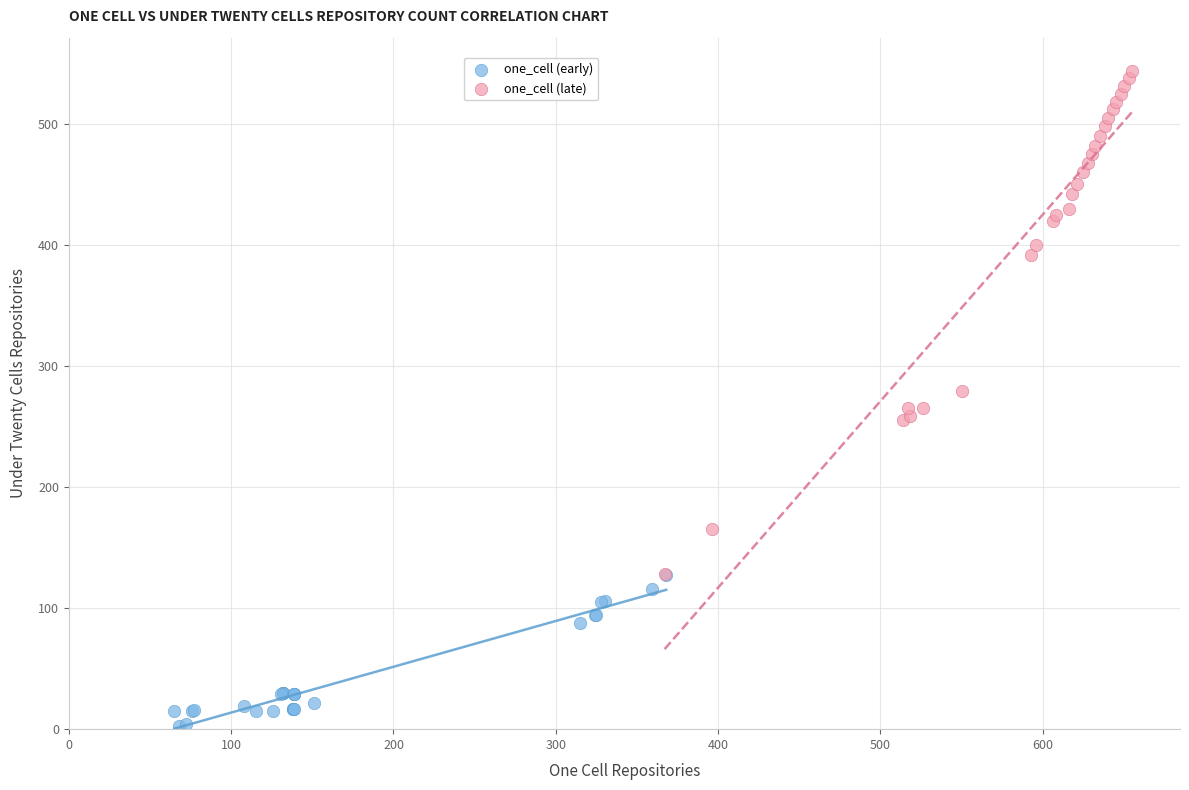

Which series has the widest spread of Y values?

one_cell (late)